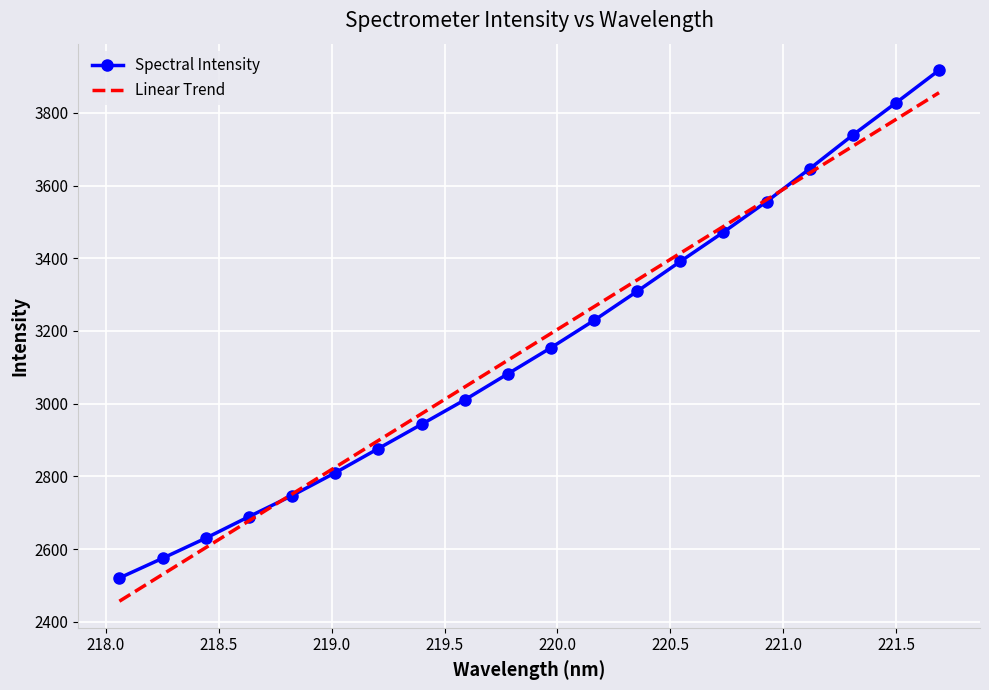

What is the minimum value for Linear Trend?

2456.5